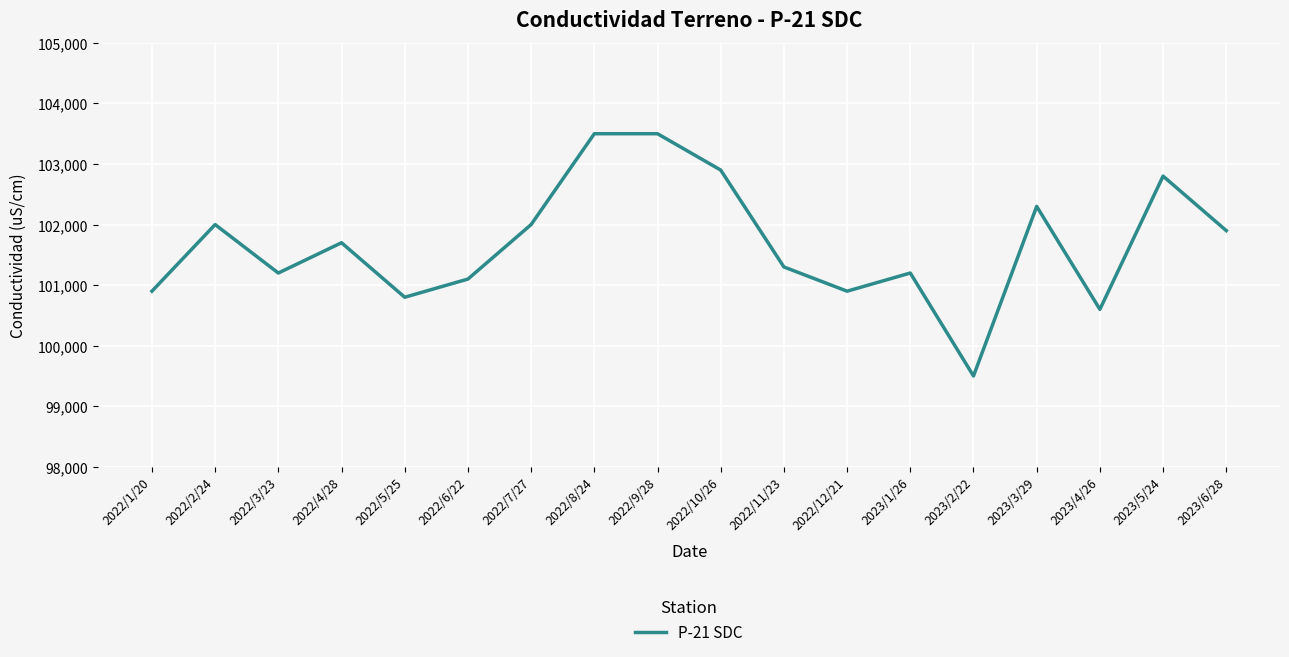

Between 2022/8/24 and 2023/3/29, which is larger?

2022/8/24